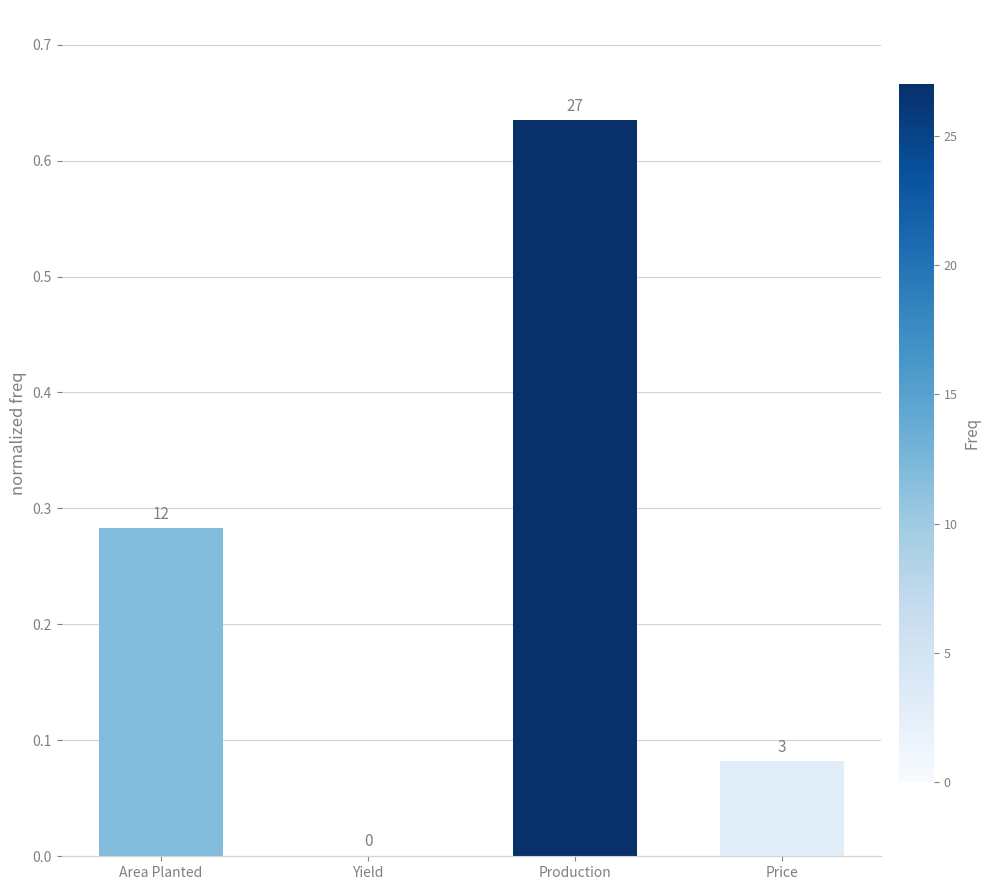

What is the label of the 4th bar from the right?

Area Planted